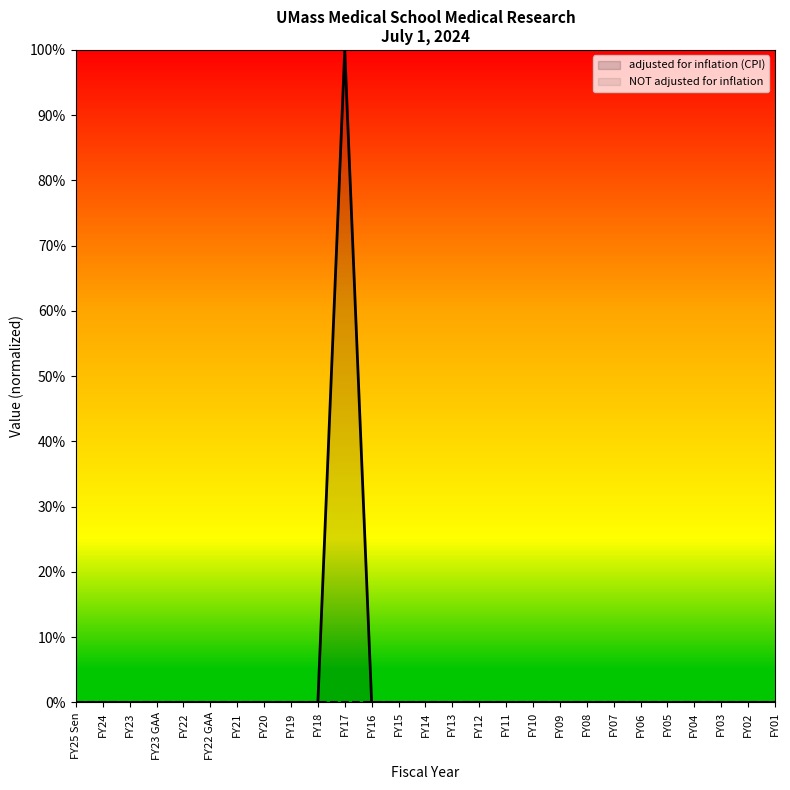

What is the maximum value shown in the chart?

1